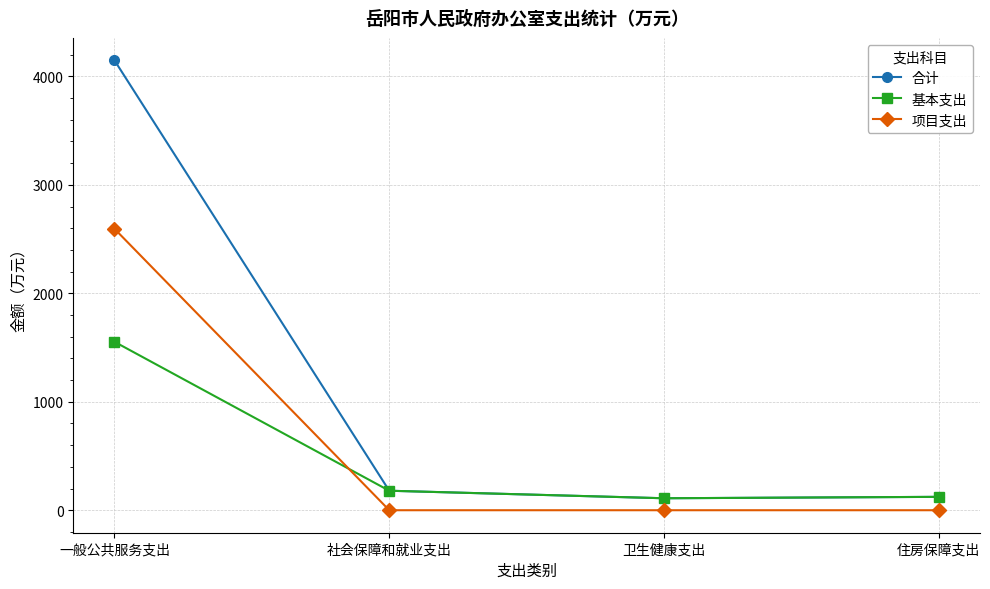

Is it true that 基本支出 equals 179.8 at 社会保障和就业支出?

True